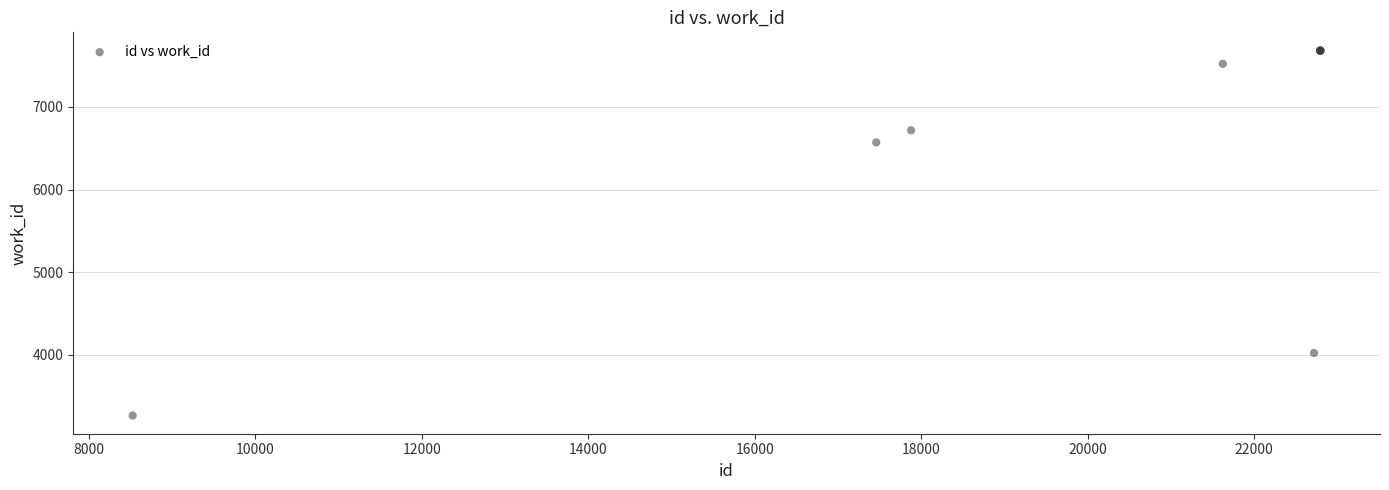

What Y value in the scatter plot is closest to 5475?

6572